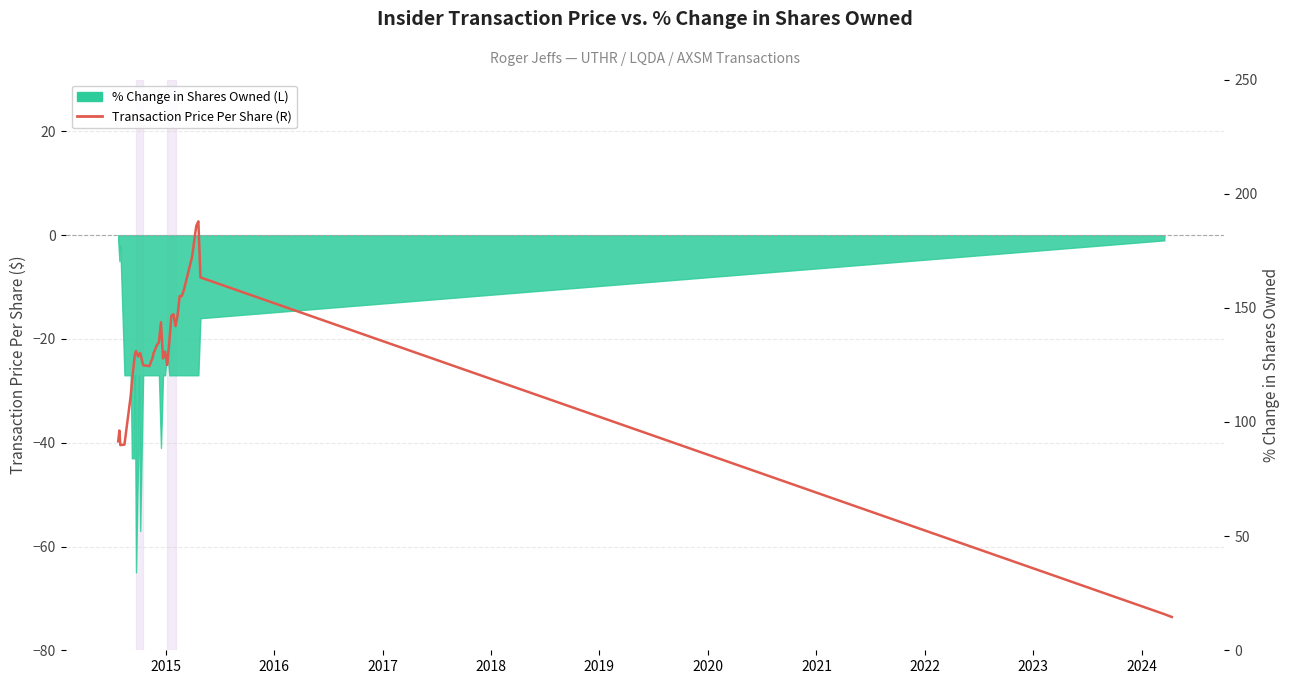

Is it true that the value at 25 is 101.8?

False